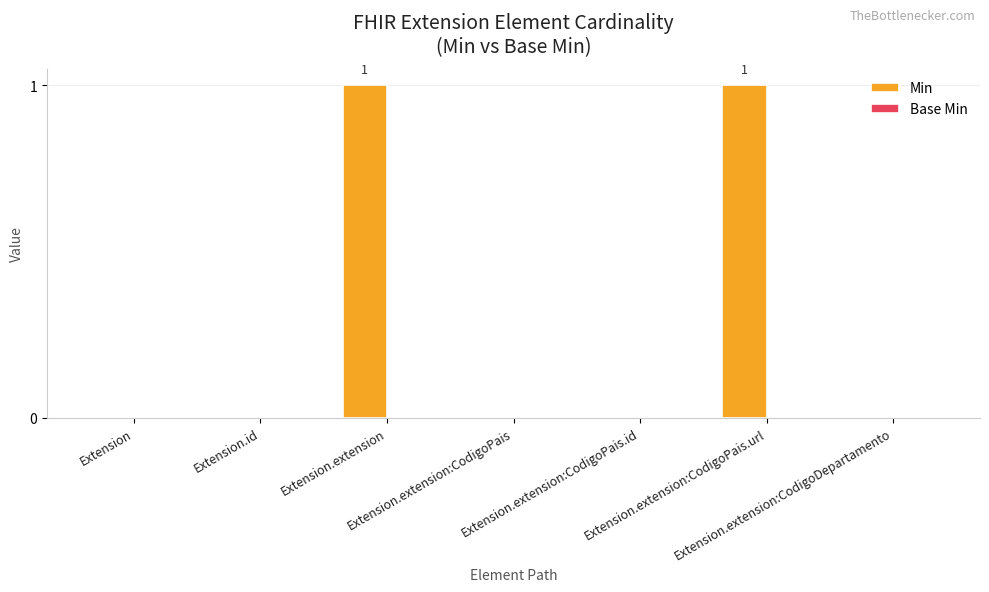

Does the chart contain stacked bars?

No